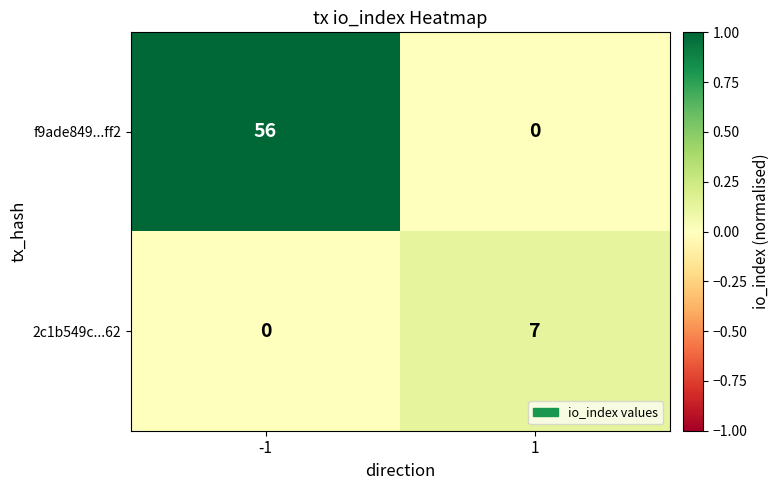

Rank the series by their average value, from lowest to highest.

2c1b549c...62, f9ade849...ff2